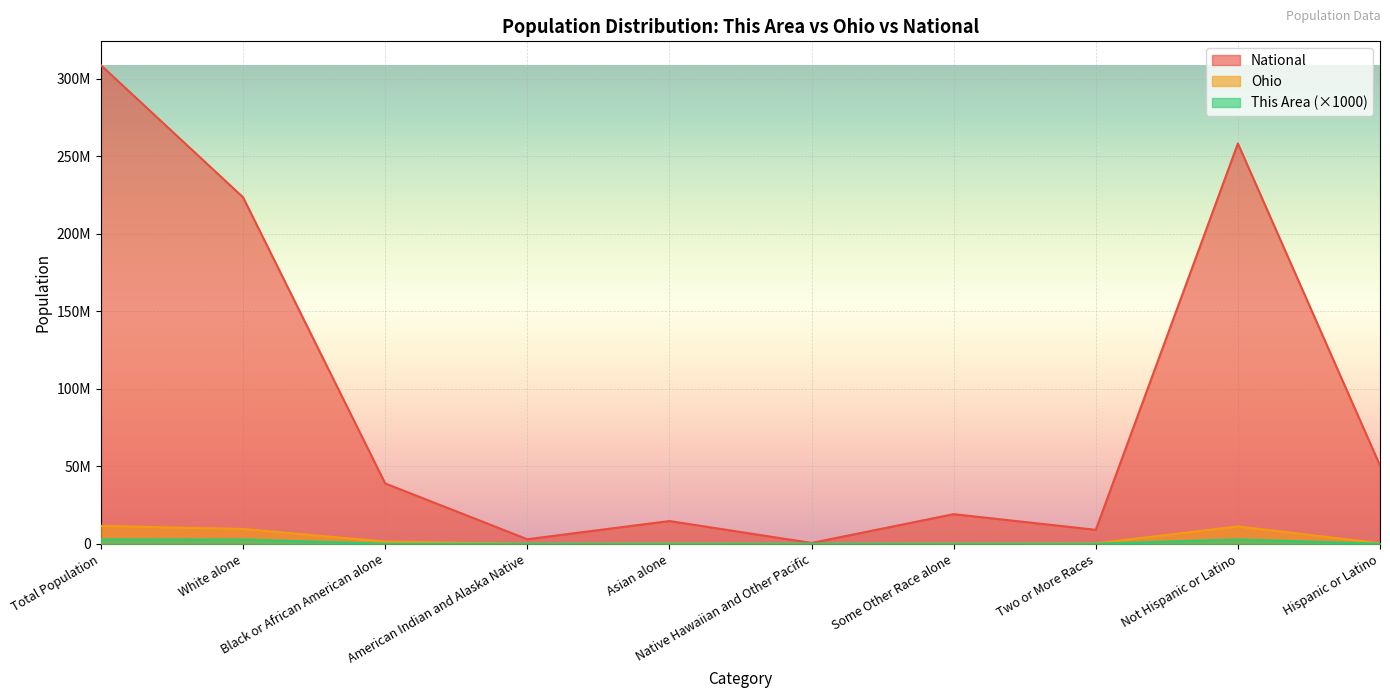

What is the difference between the Ohio values at White alone and Black or African American alone?

8131756